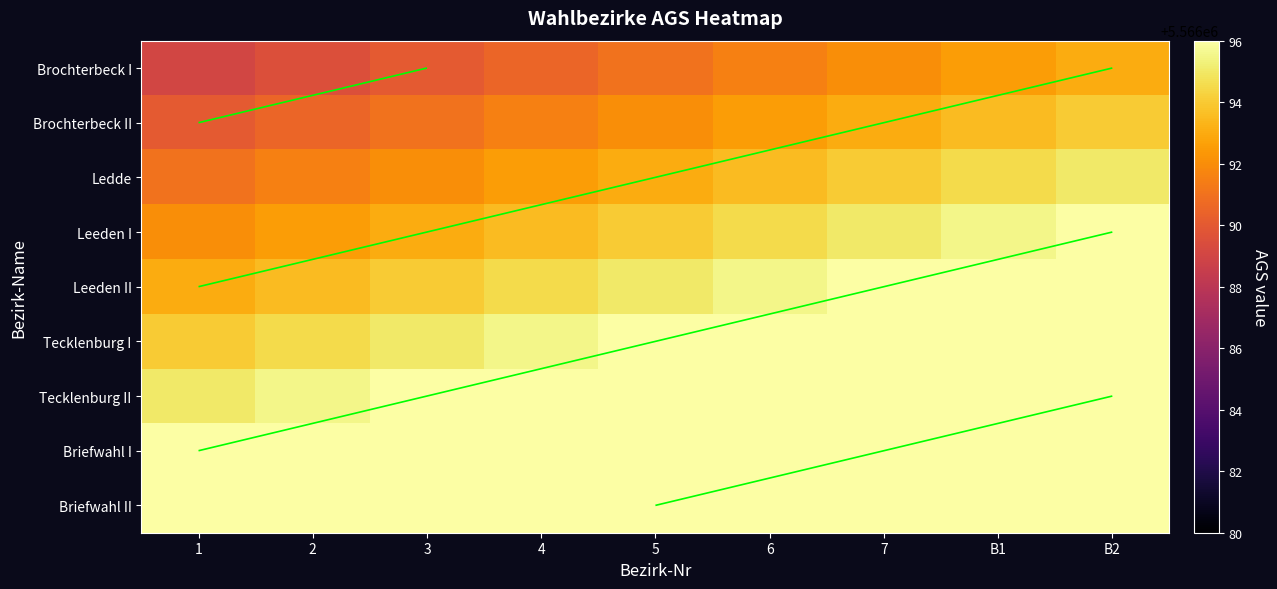

Which label corresponds to the largest value in the chart?

B2